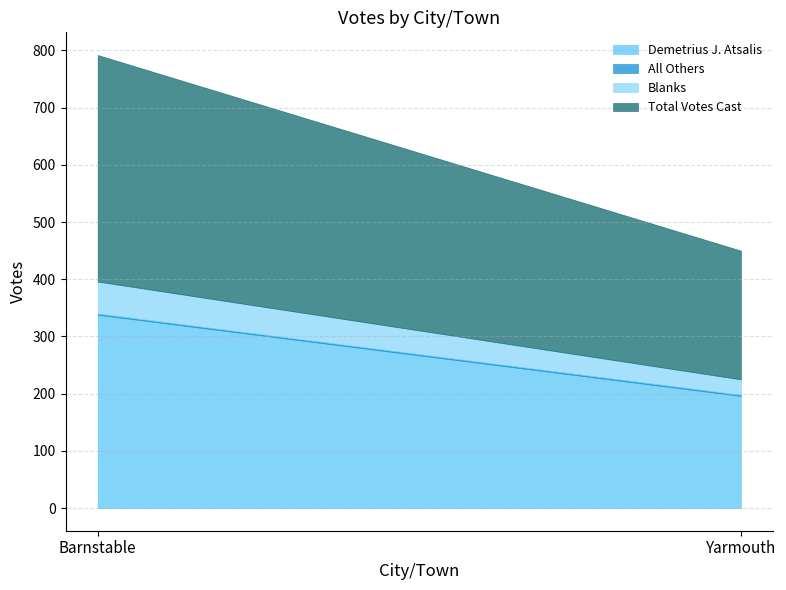

At which label does Blanks reach its minimum?

Yarmouth